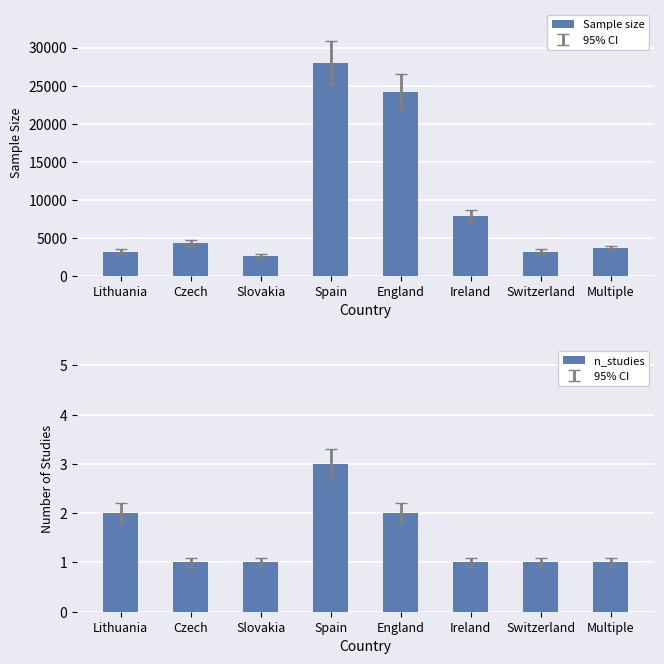

Are the bars horizontal?

No